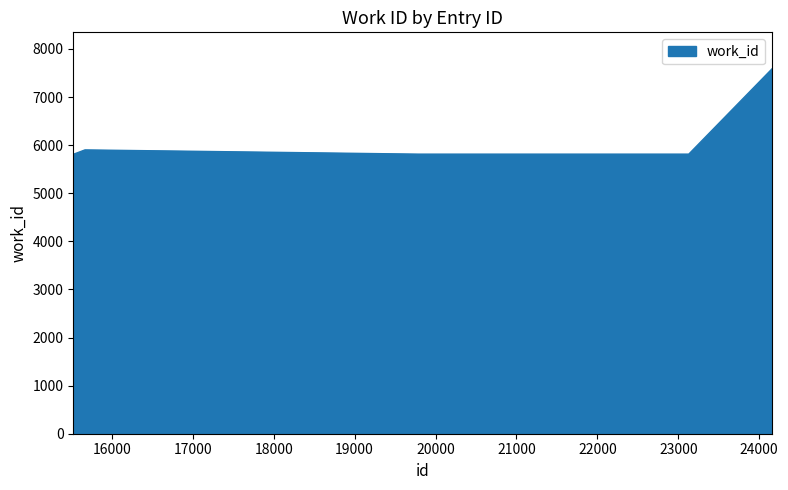

What is the smallest value displayed?

5813